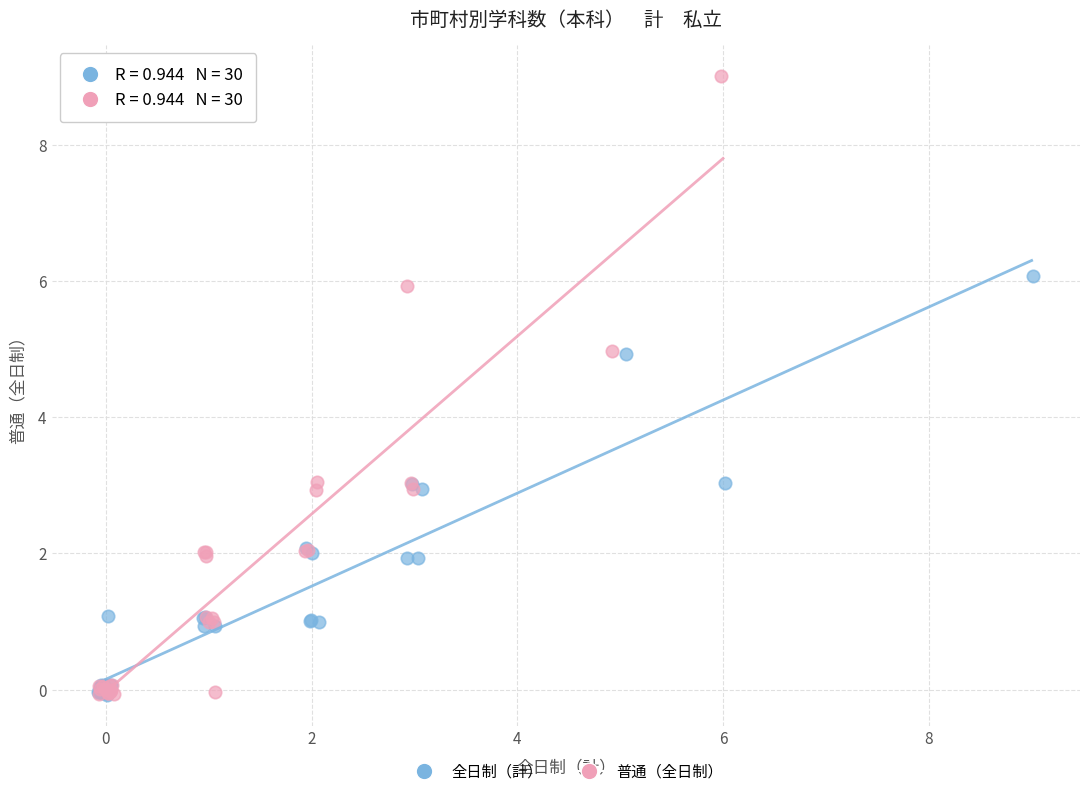

Which series has the largest Y range (max minus min)?

普通（全日制）